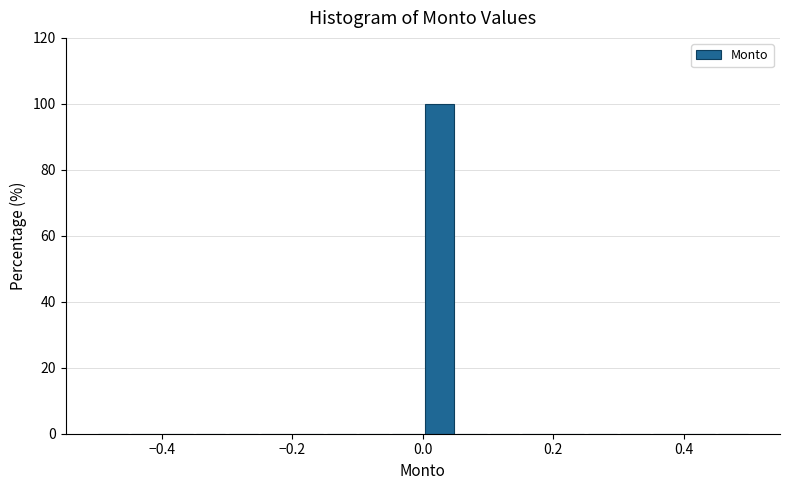

Around what value on the x-axis is the tallest bar? Give the approximate position of its centre, as read against the axis.

0.02